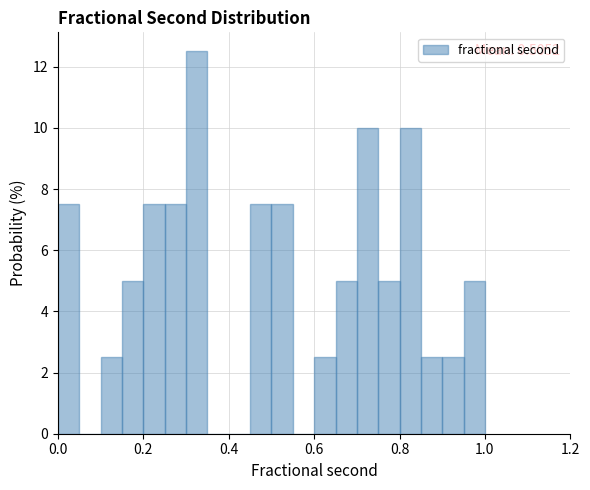

Read against the x-axis, roughly where is the centre of the tallest bar?

0.32